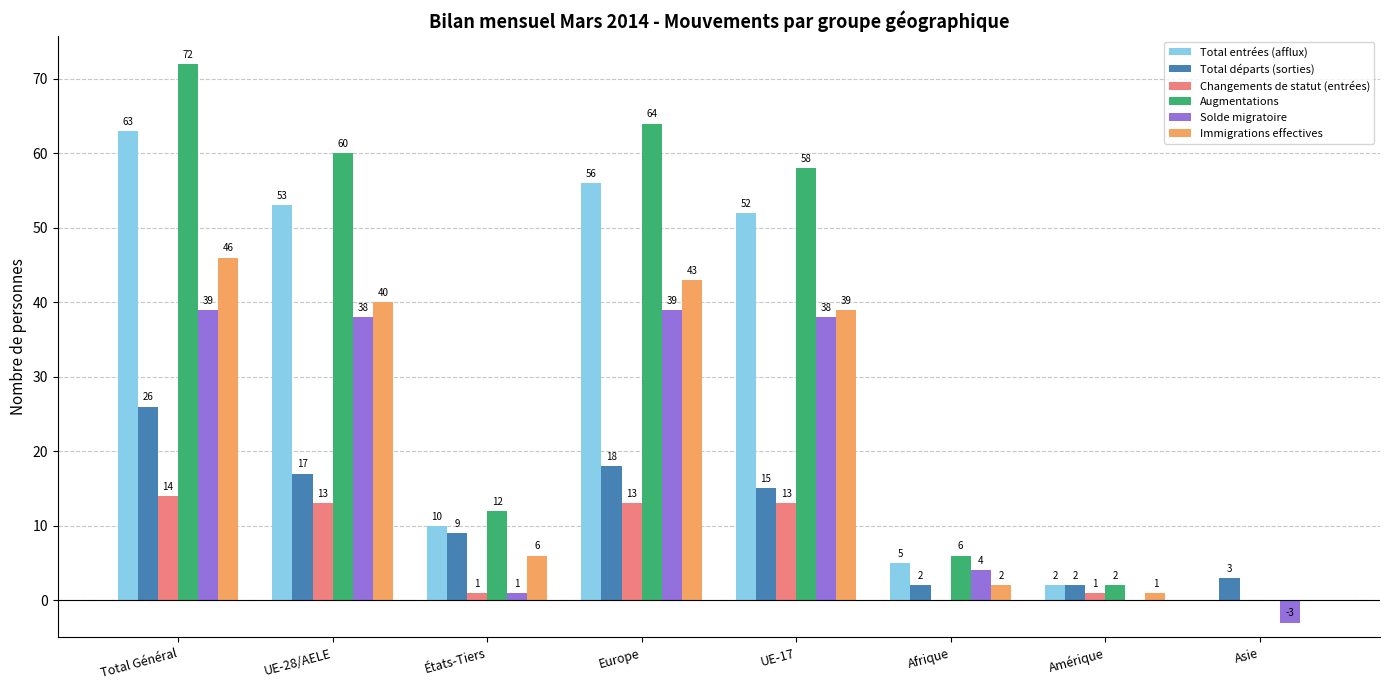

What are all the series names shown in the legend?

Total entrées (afflux), Total départs (sorties), Changements de statut (entrées), Augmentations, Solde migratoire, Immigrations effectives